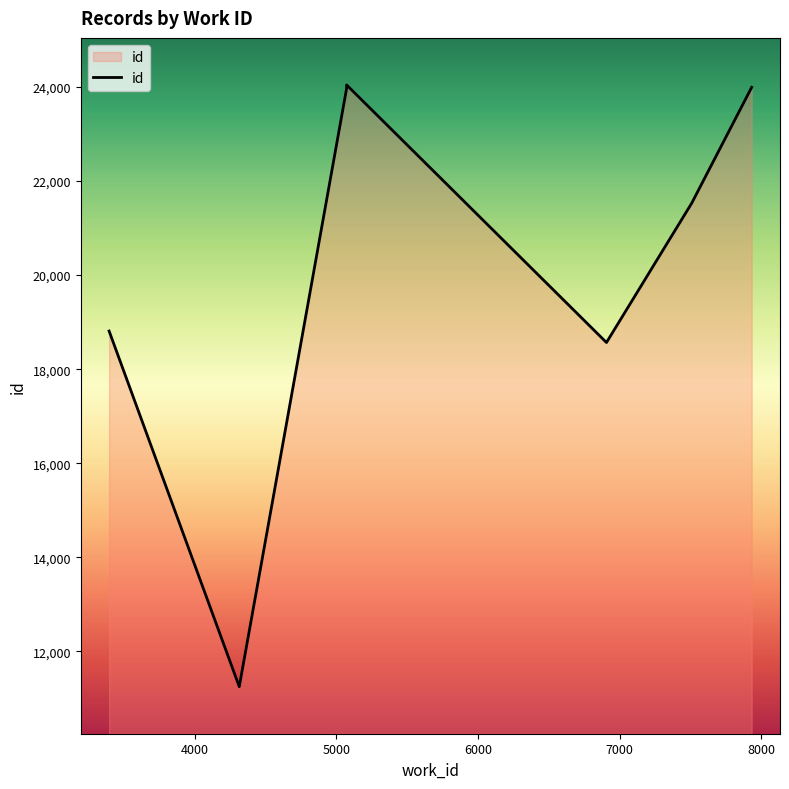

At which category does the chart reach its minimum across all series?

4315